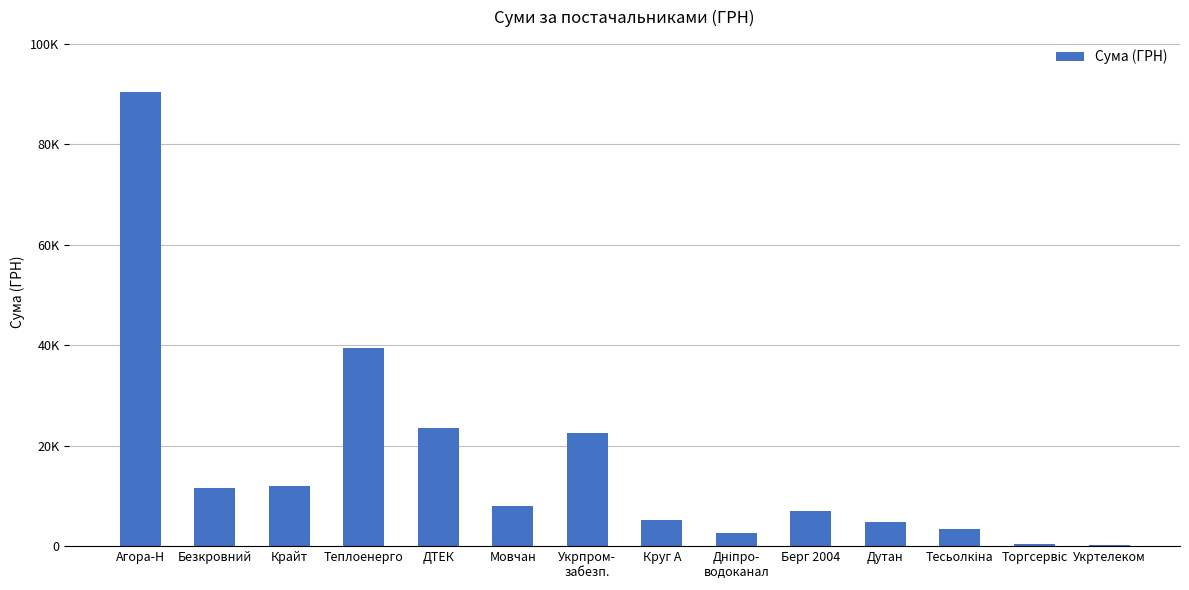

Reading left to right, extract all data points from this chart.

Агора-Н=90452.6	Безкровний=11580.5	Крайт=11887.2	Теплоенерго=39389.0	ДТЕК=23517.0	Мовчан=7922.3	Укрпром-
забезп.=22441.2	Круг А=5122.8	Дніпро-
водоканал=2578.0	Берг 2004=6988.9	Дутан=4798.5	Тесьолкіна=3387.1	Торгсервіс=517.5	Укртелеком=304.0